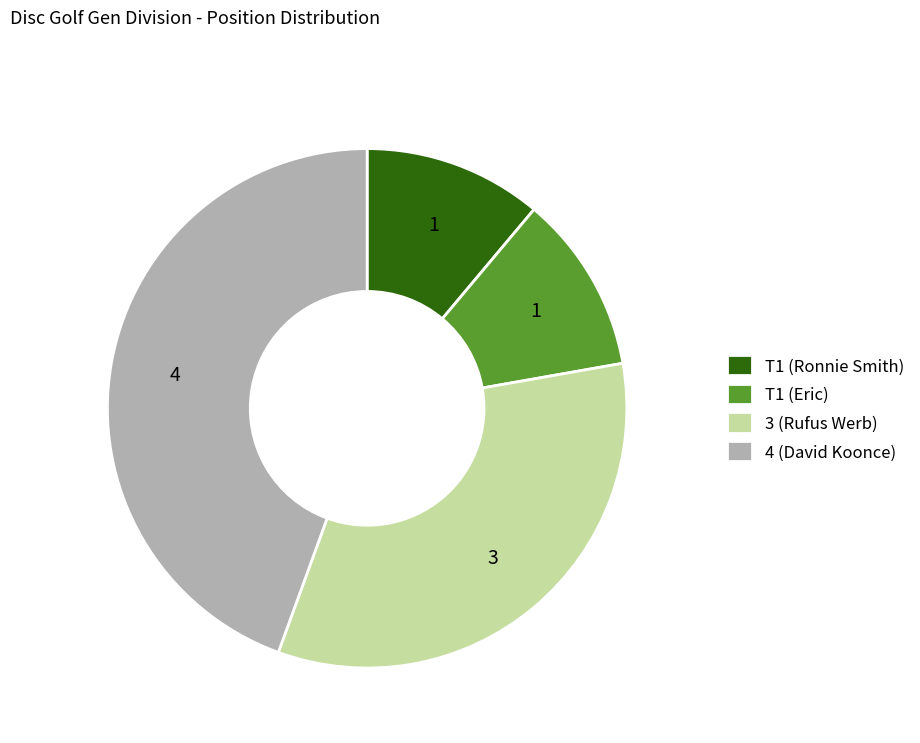

Is it true that 3 (Rufus Werb) is 33% of the pie?

True